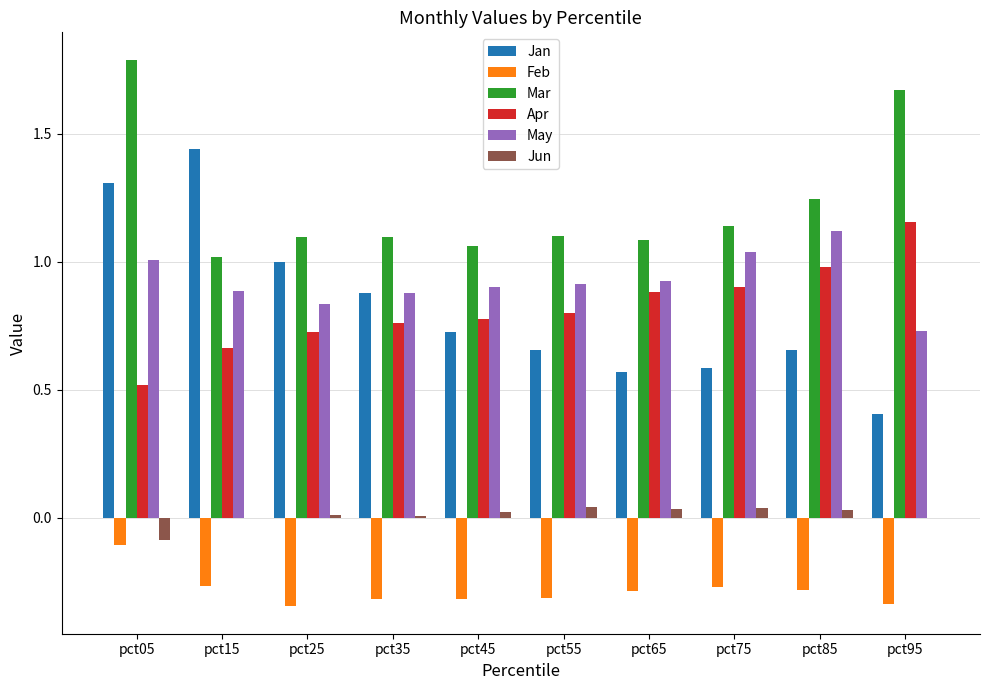

Are the bars grouped side by side (vs. stacked)?

Yes